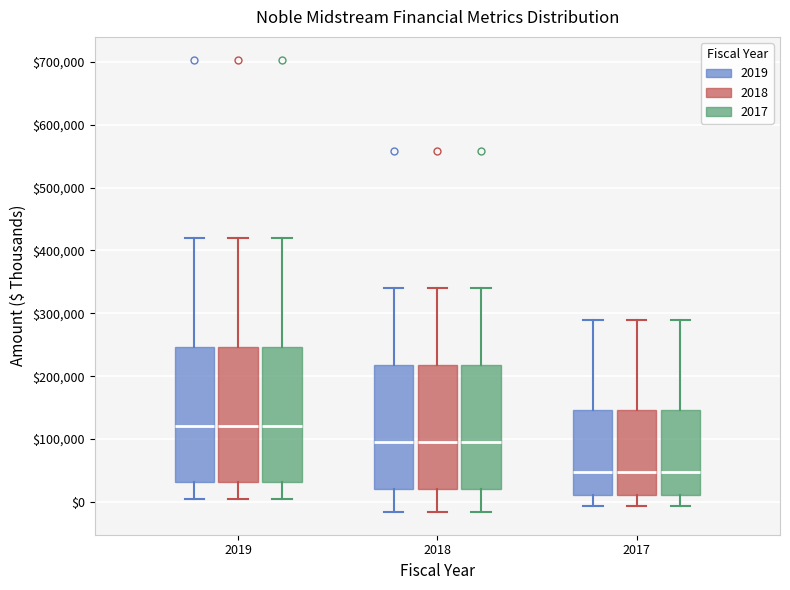

Reading left to right, read every box against the y-axis: the position of its median line, the range the box covers, and the ends of its whiskers. The values are not printed on the chart, so give them approximately, as read against the axis.

2019 (2019): median 120000, box 30000 to 250000, whiskers 0 to 420000
2019 (2018): median 120000, box 30000 to 250000, whiskers 0 to 420000
2019 (2017): median 120000, box 30000 to 250000, whiskers 0 to 420000
2018 (2019): median 90000, box 20000 to 220000, whiskers -20000 to 340000
2018 (2018): median 90000, box 20000 to 220000, whiskers -20000 to 340000
2018 (2017): median 90000, box 20000 to 220000, whiskers -20000 to 340000
2017 (2019): median 50000, box 10000 to 150000, whiskers -10000 to 290000
2017 (2018): median 50000, box 10000 to 150000, whiskers -10000 to 290000
2017 (2017): median 50000, box 10000 to 150000, whiskers -10000 to 290000